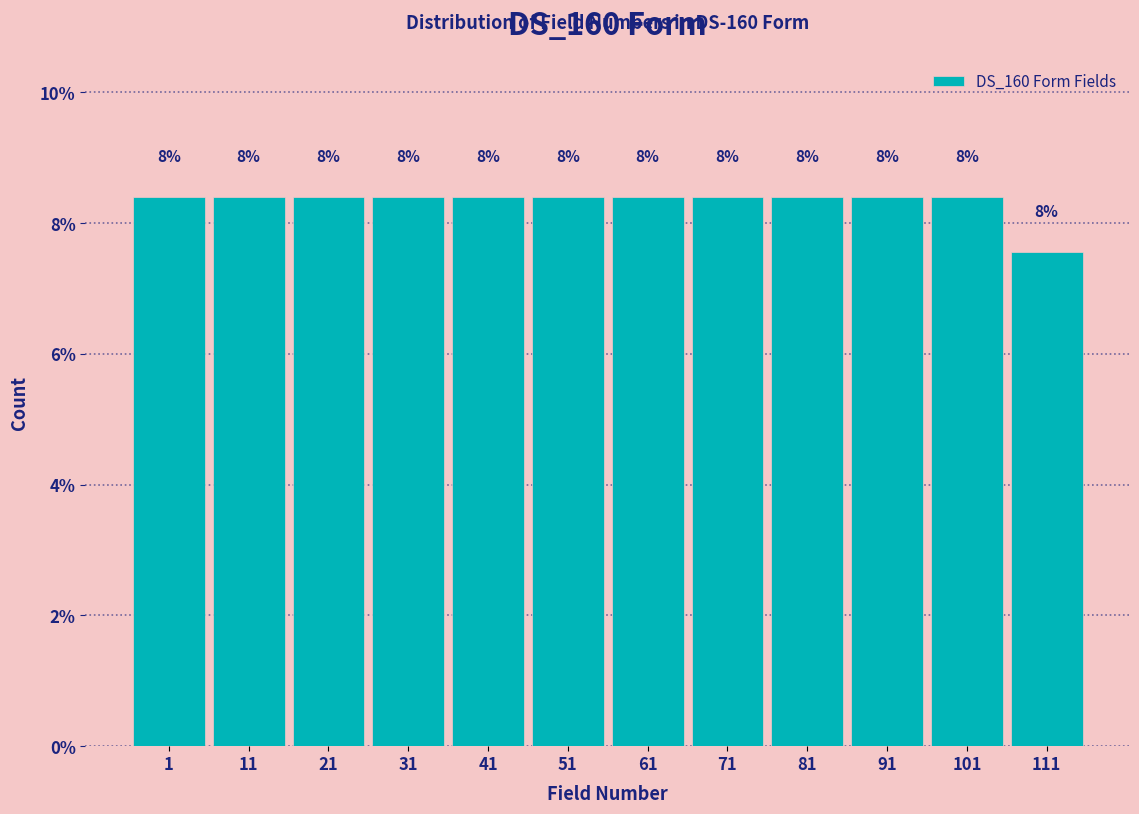

How many bars are there in total?

12